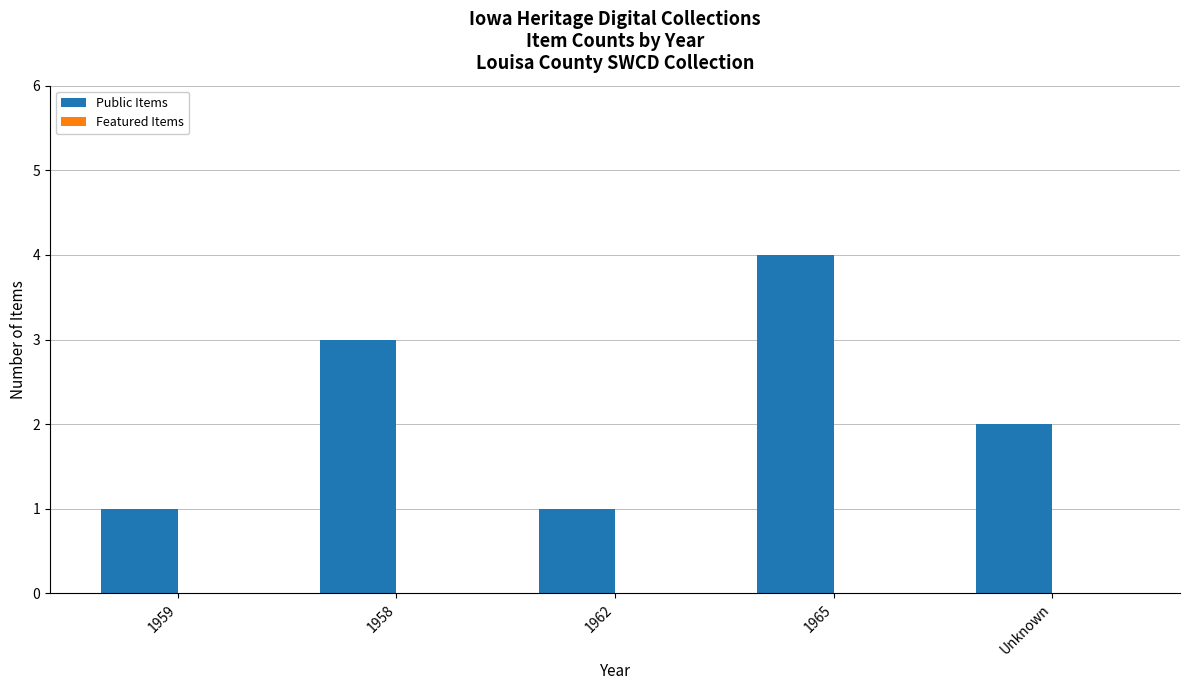

Reading left to right, transcribe all the data shown in this chart.

1	3	1	4	2